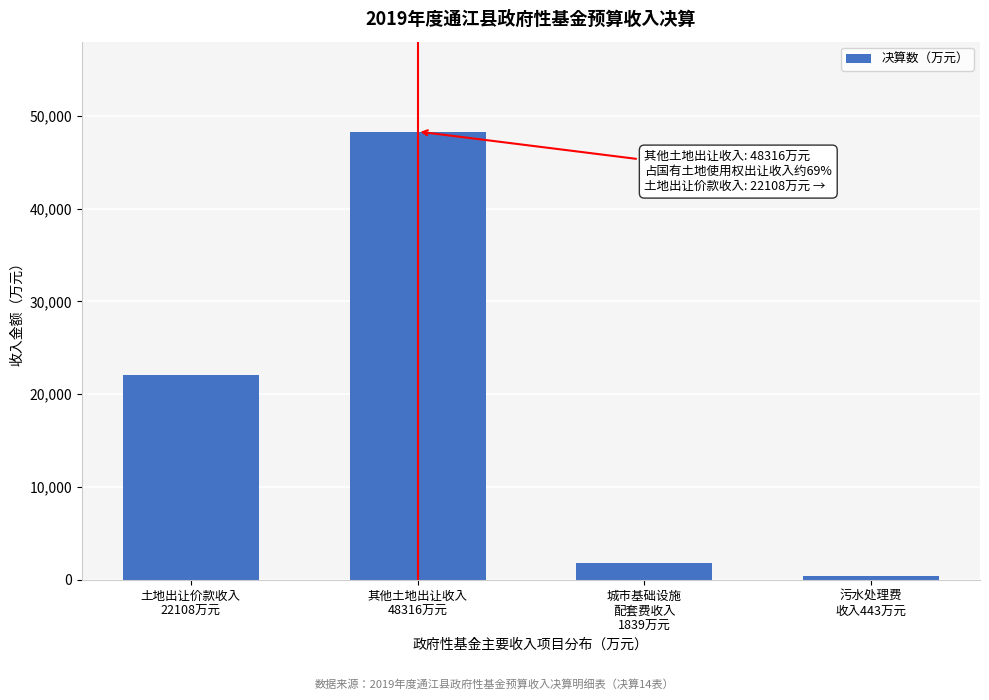

Reading left to right, extract all data points from this chart.

22108	48316	1839	443